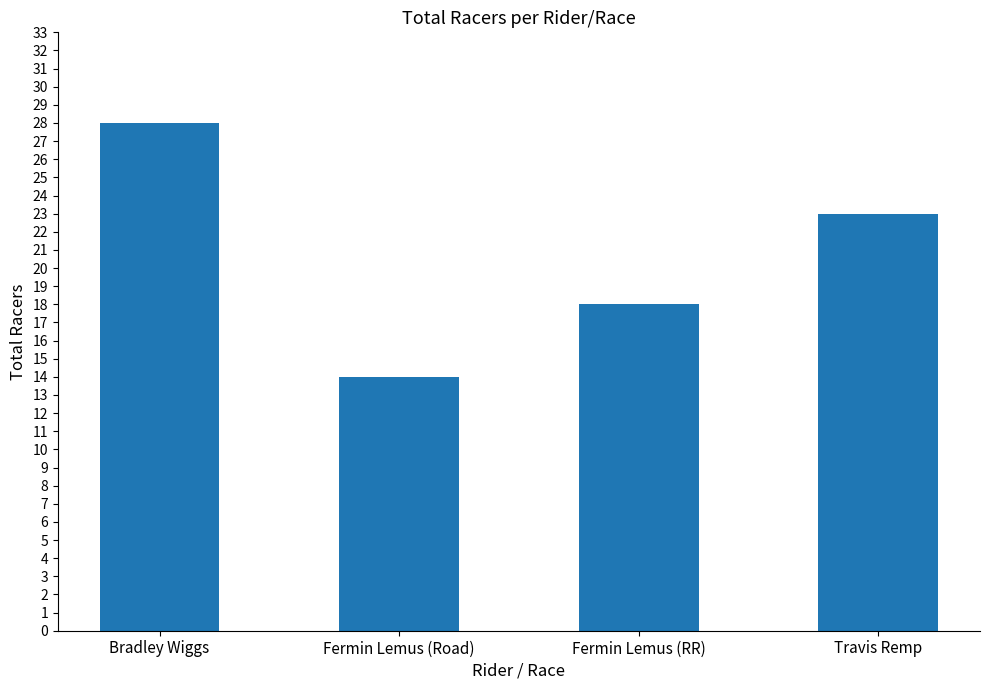

Approximately how many times larger is the value at Travis Remp compared to Bradley Wiggs?

0.8